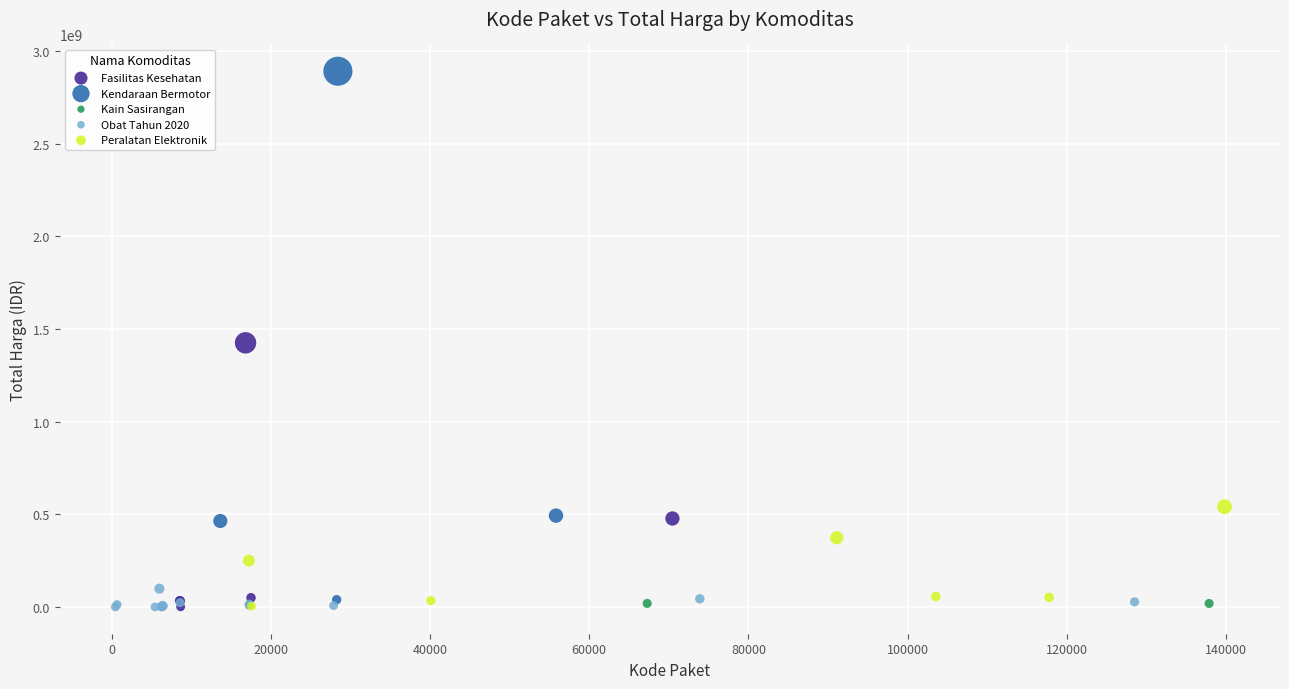

Which series has the largest Y range (max minus min)?

Kendaraan Bermotor